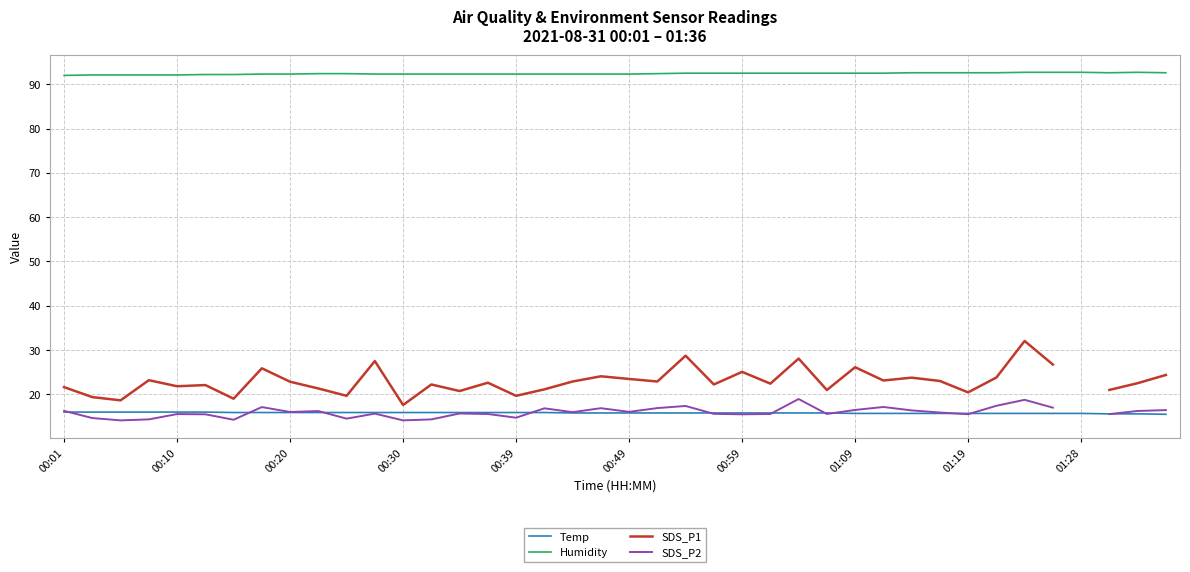

What is the minimum value for Humidity?

92.0